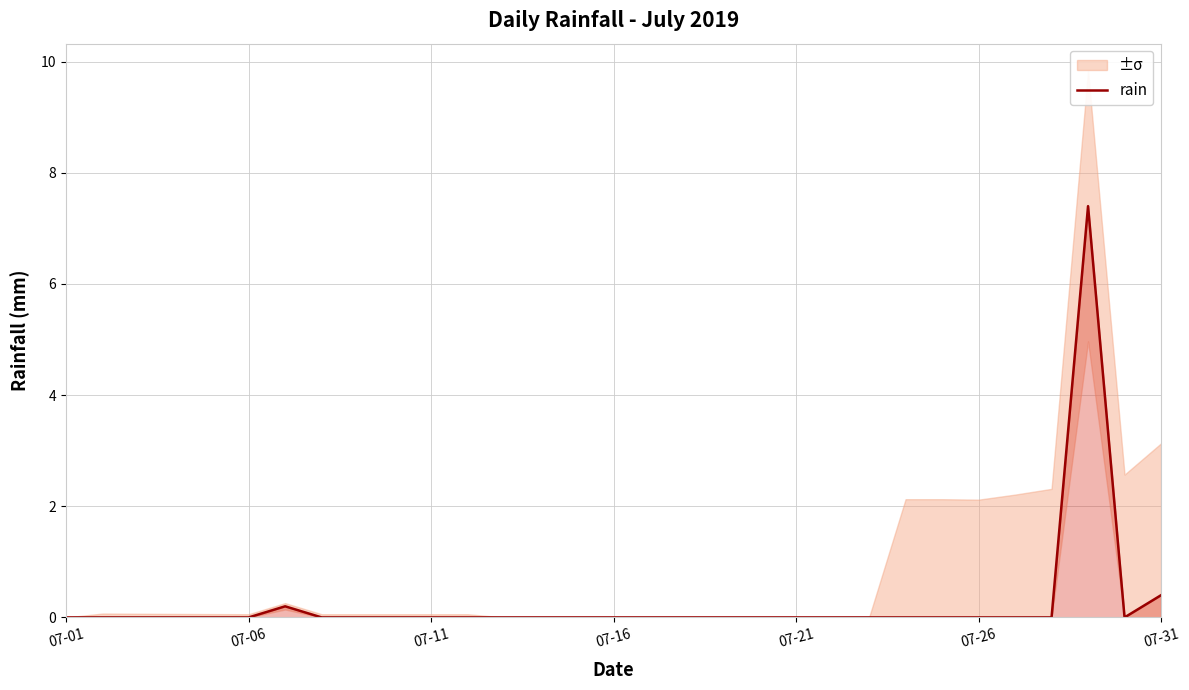

How many lines are shown in the chart?

1